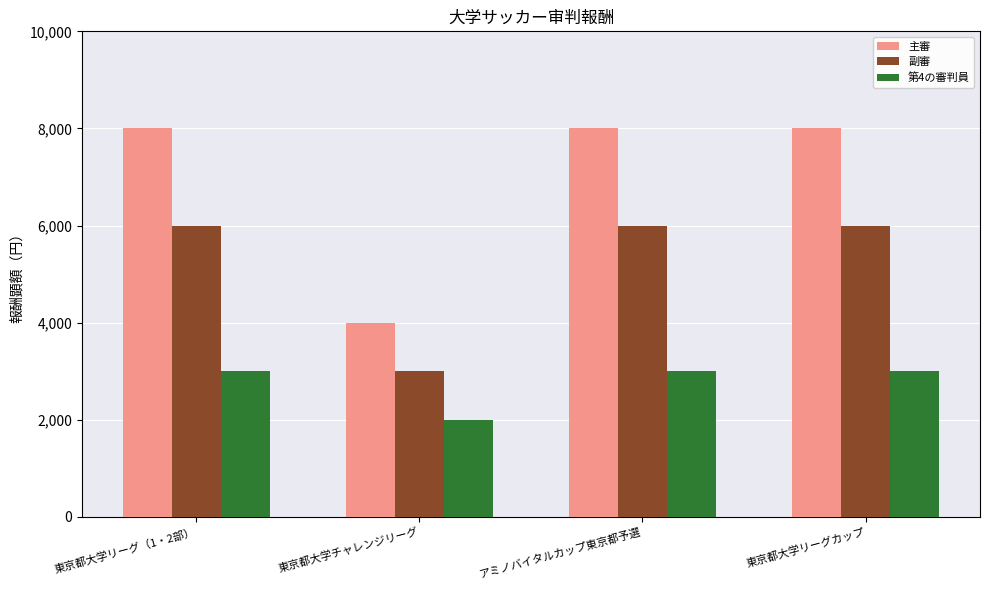

Which category has the lowest value in the 主審 series?

東京都大学チャレンジリーグ